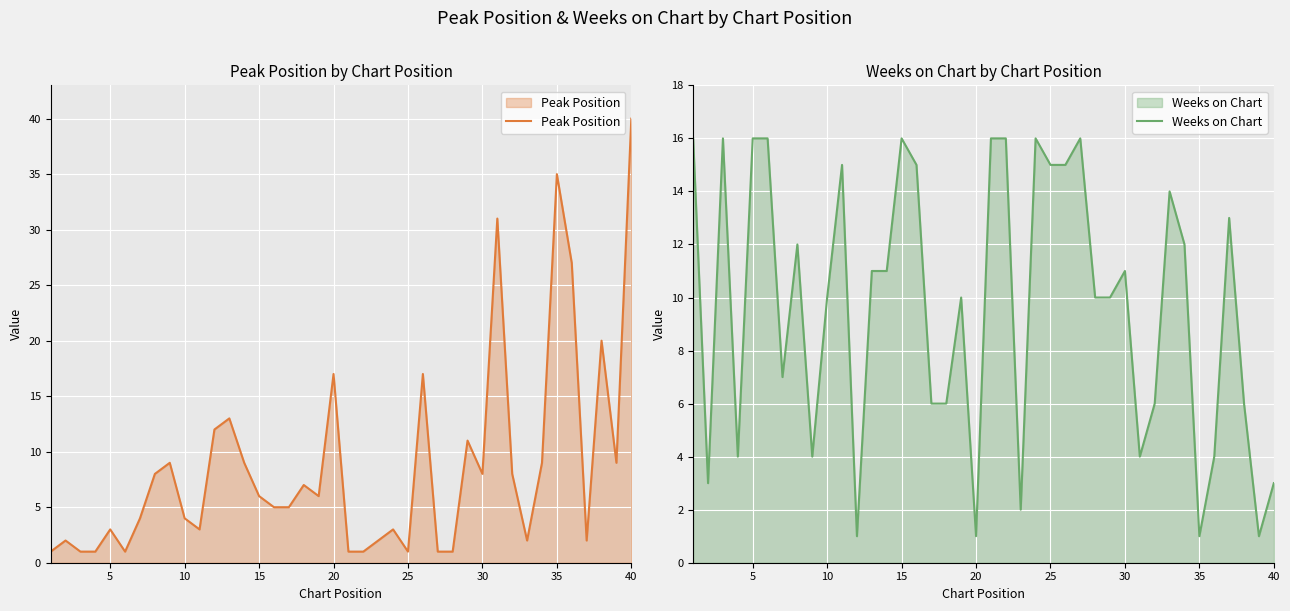

What is the maximum value for Peak Position?

40